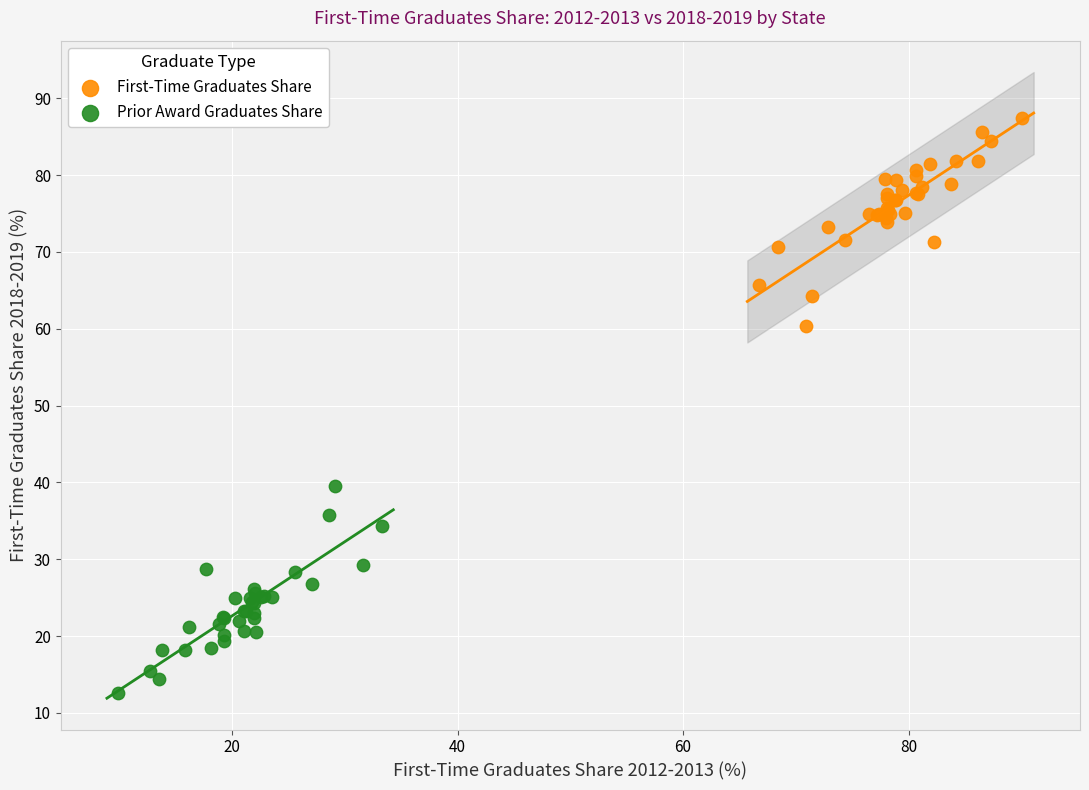

Which series reaches the maximum Y coordinate?

First-Time Graduates Share